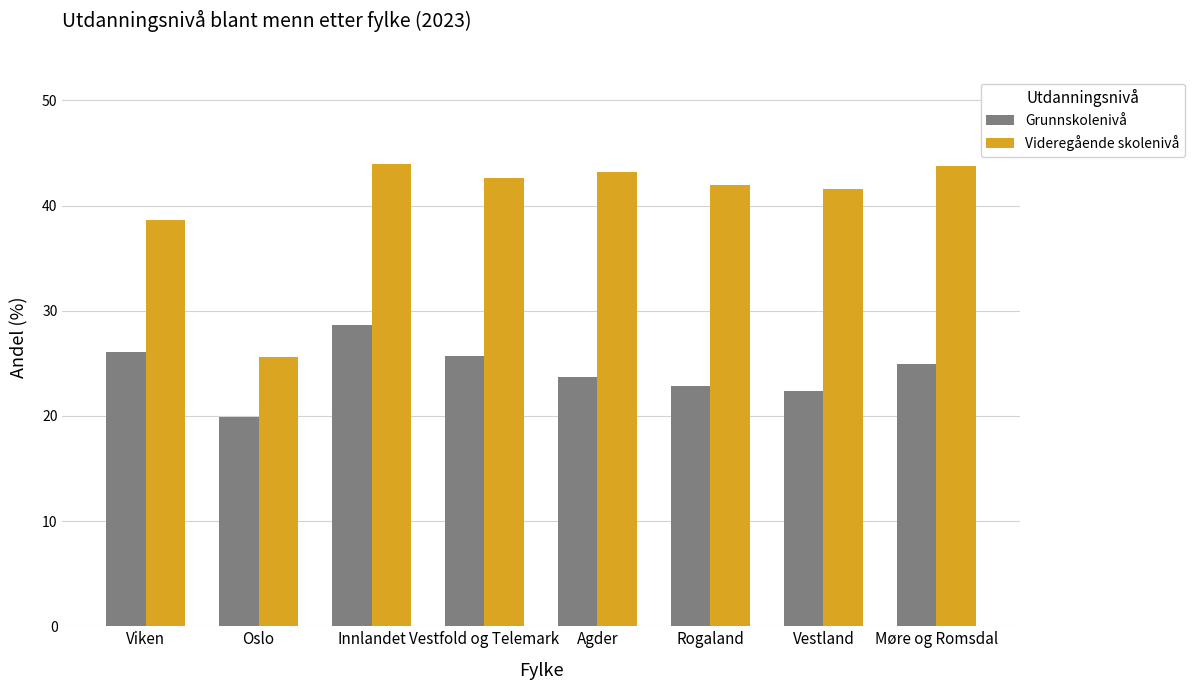

What are all the series names shown in the legend?

Grunnskolenivå, Videregående skolenivå